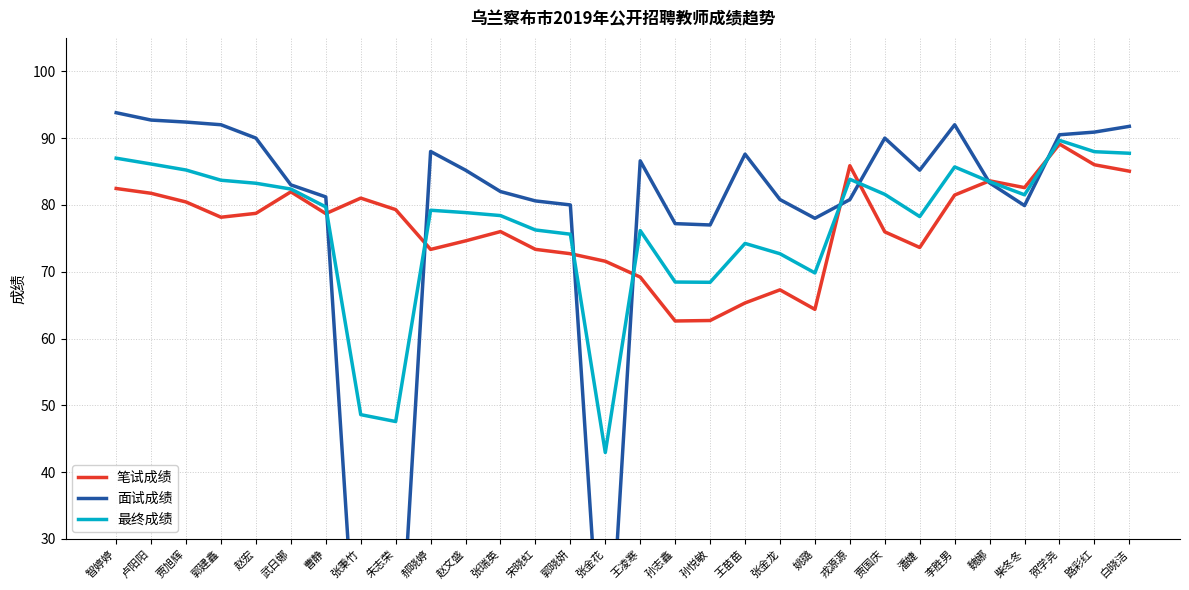

What is the minimum value for 笔试成绩?

62.6